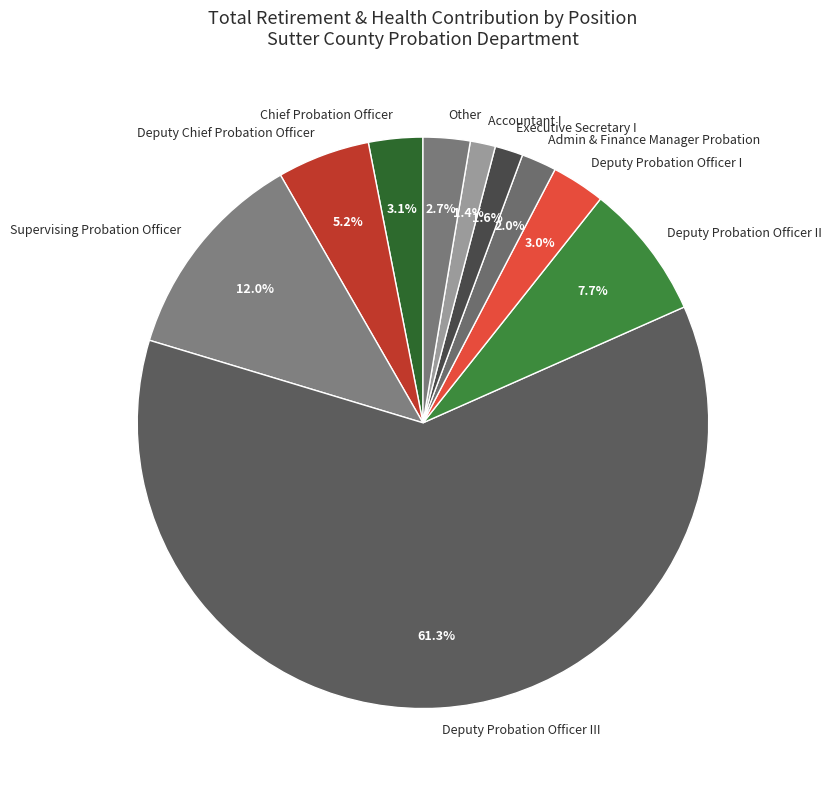

True or false: Deputy Probation Officer III accounts for 61% of the total.

True